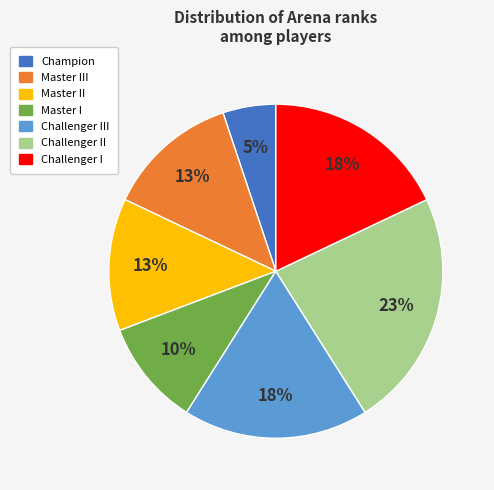

Does any single category account for the majority?

No